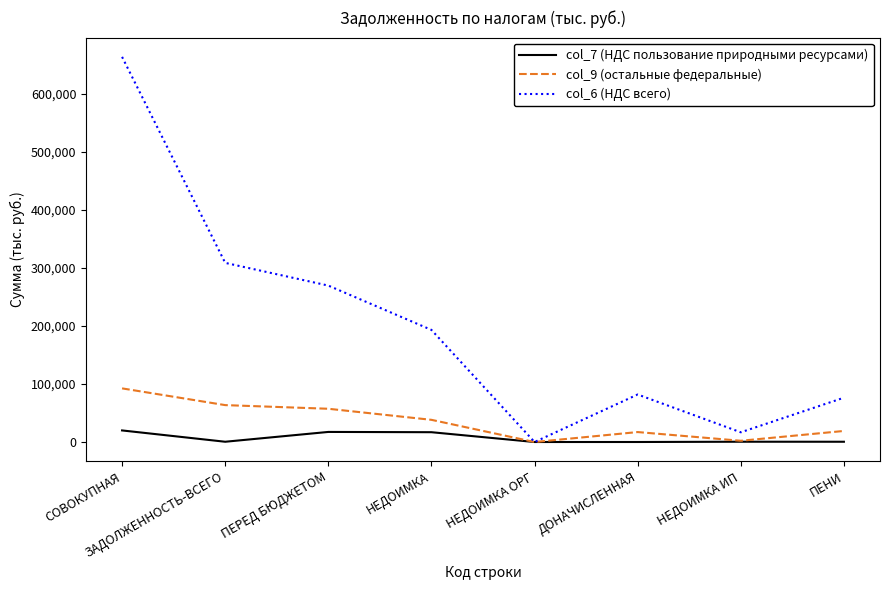

At which label is col_6 (НДС всего) closest to 331746?

ЗАДОЛЖЕННОСТЬ-ВСЕГО